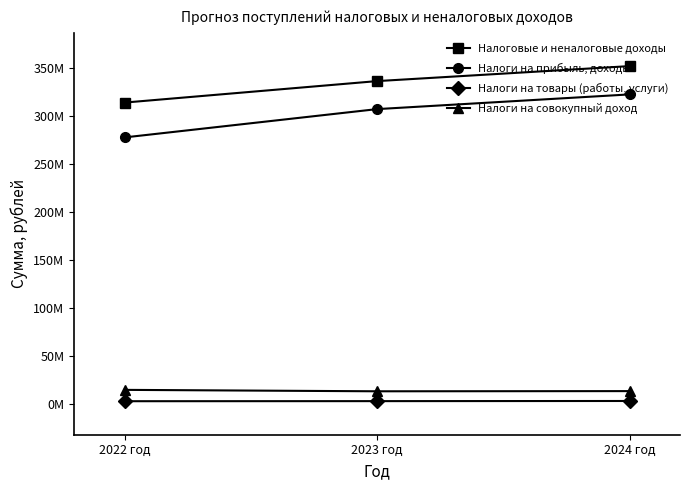

What are all the series names shown in the legend?

Налоговые и неналоговые доходы, Налоги на прибыль, доходы, Налоги на товары (работы, услуги), Налоги на совокупный доход